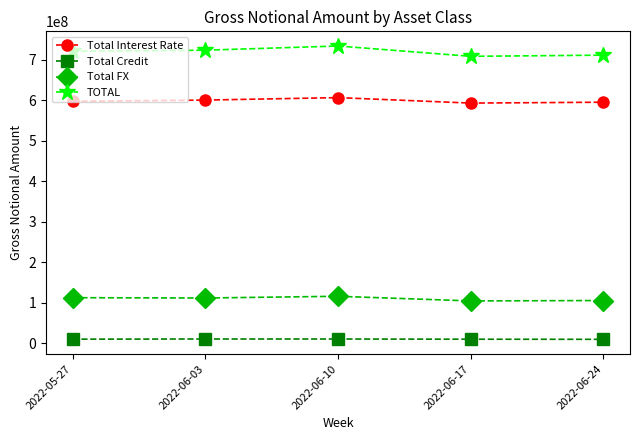

Which series has the largest range (max minus min)?

TOTAL